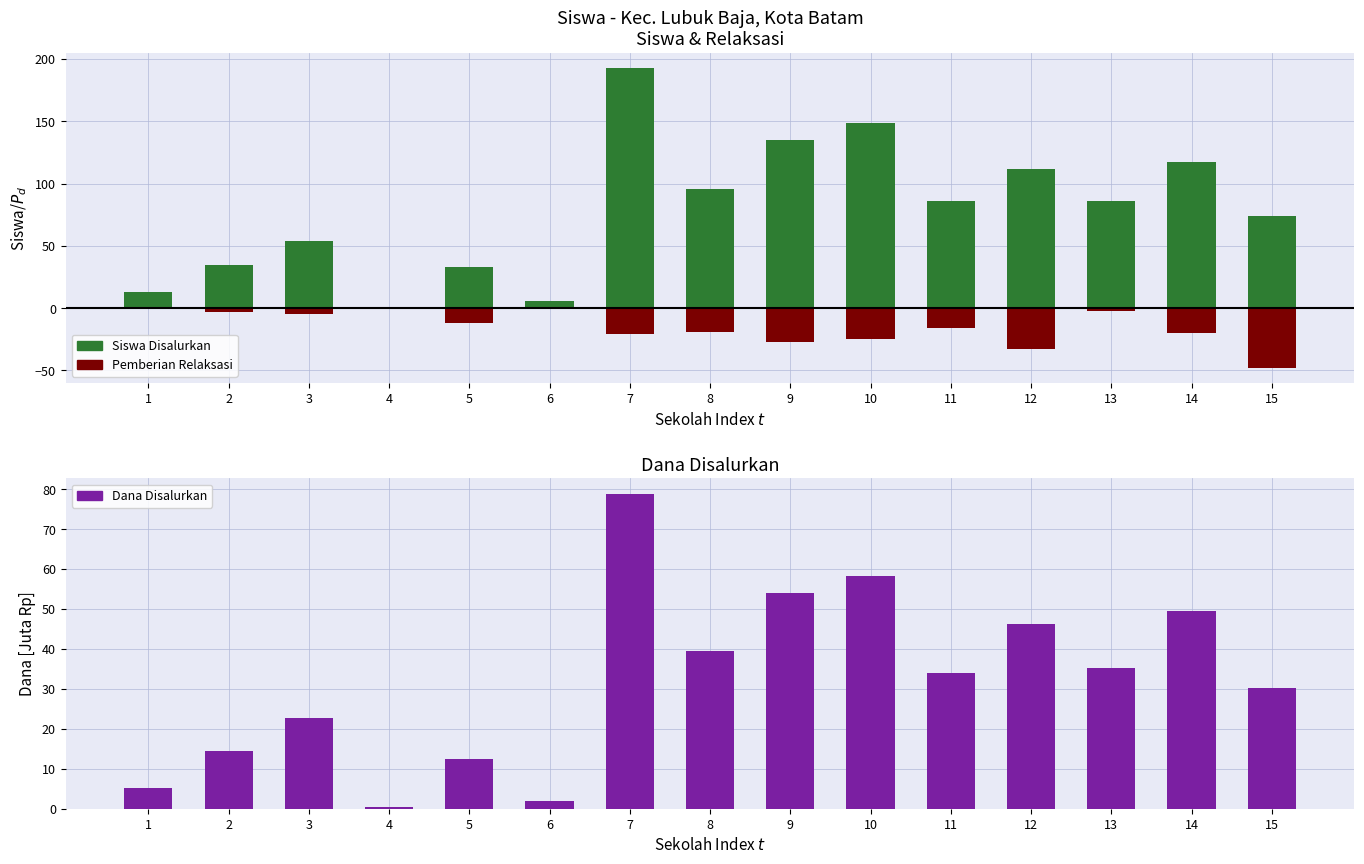

What is the value of the Pemberian Relaksasi bar at the 9th from the left?

-27.0